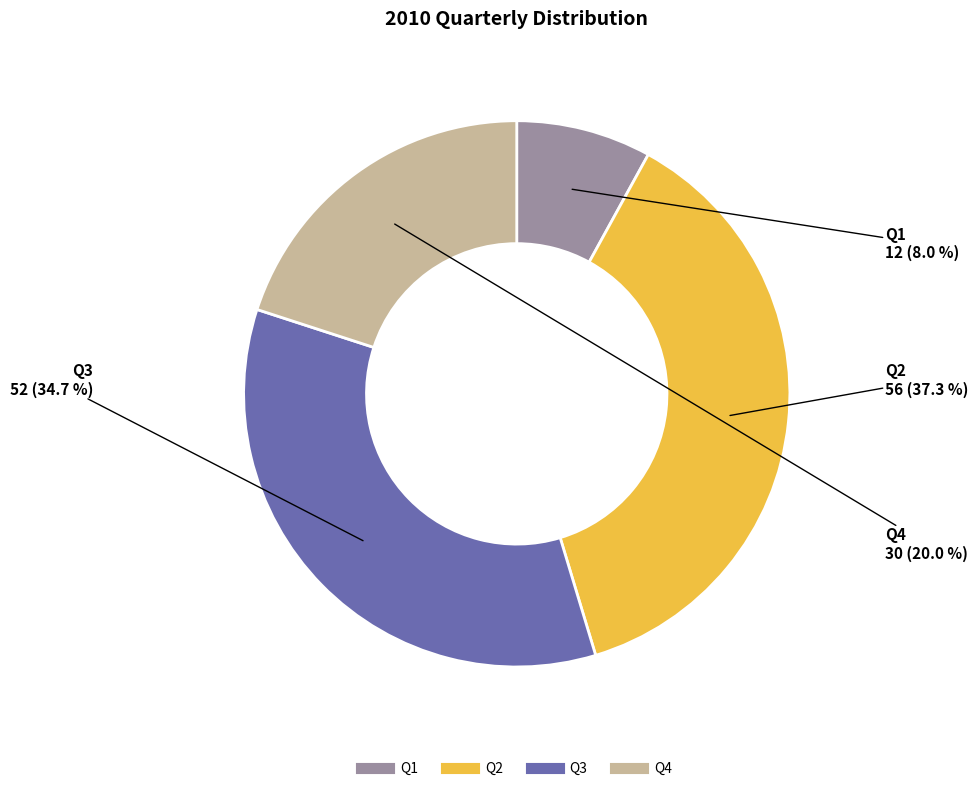

Between Q1 and Q3, which is larger?

Q3